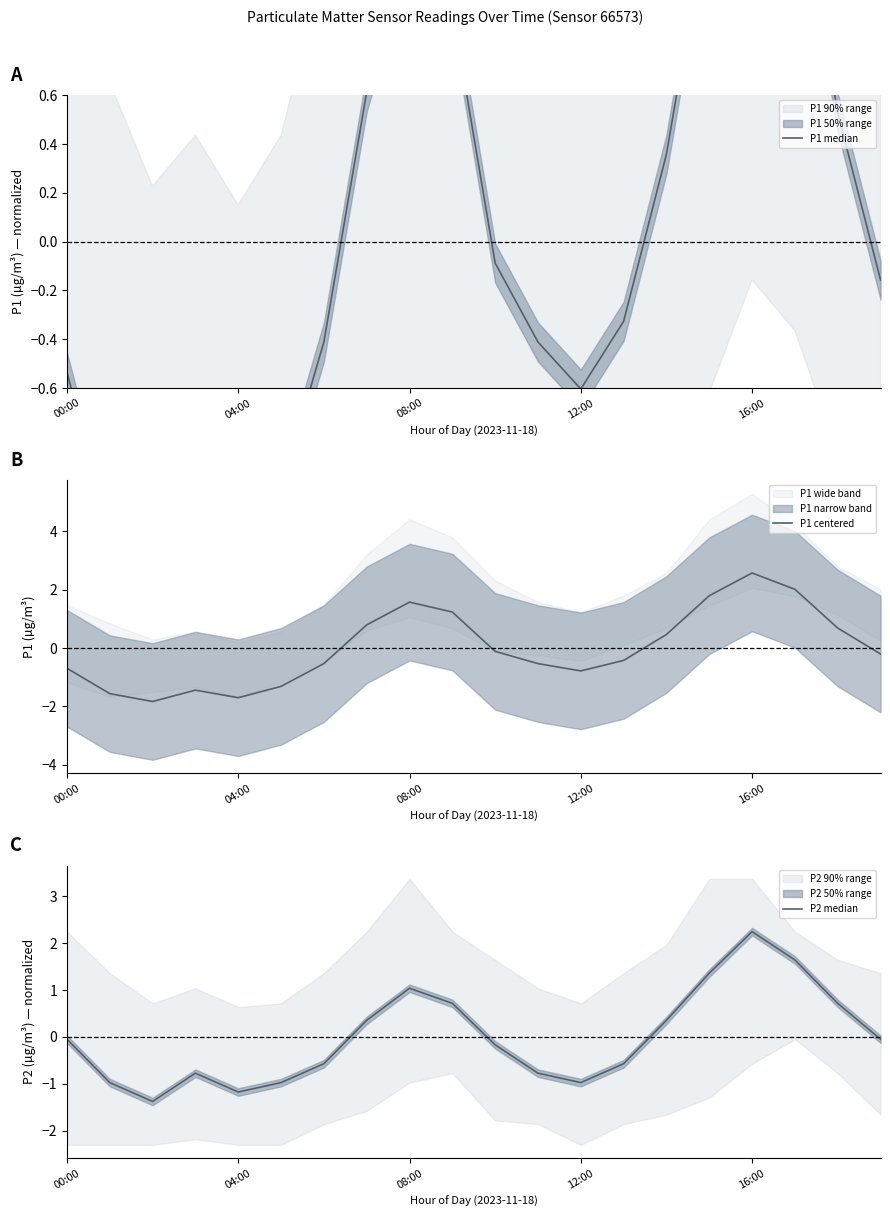

How many data points in P2 median are above 0?

8